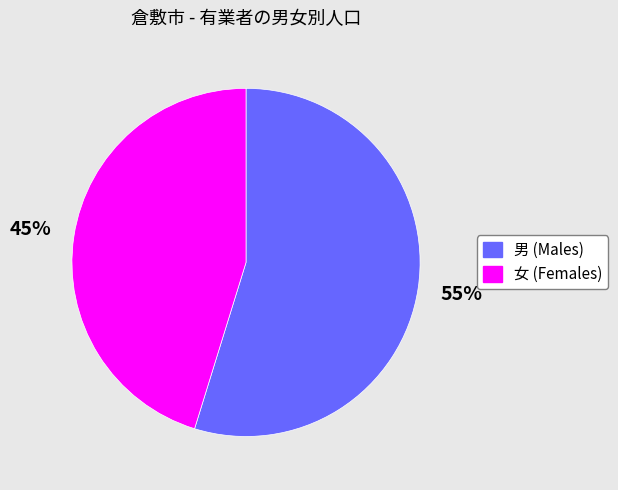

How many segments does this pie chart have?

2